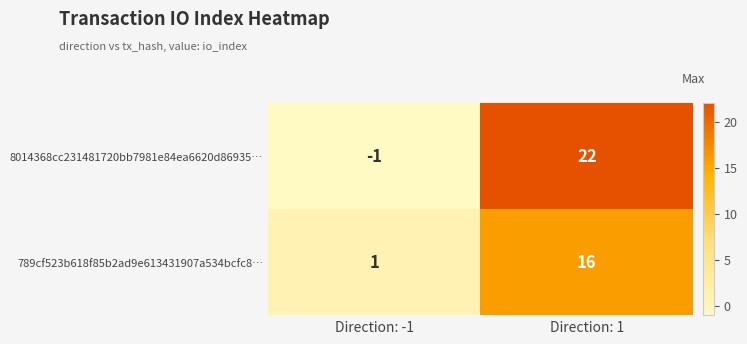

Reading left to right, extract all data points from this chart.

8014368cc231481720bb7981e84ea6620d86935…: -1	22
789cf523b618f85b2ad9e613431907a534bcfc8…: 1	16